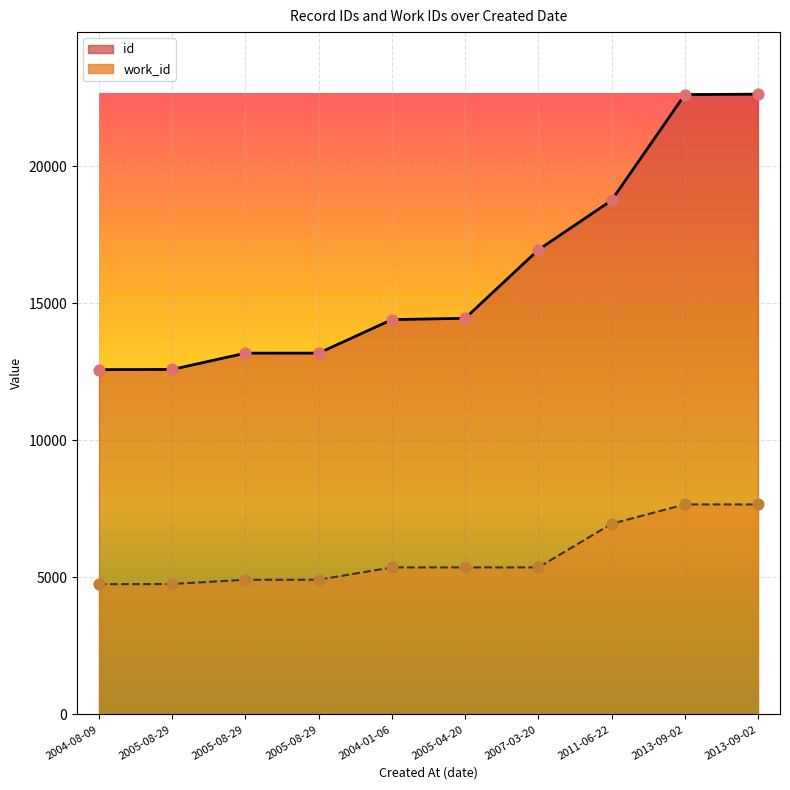

Which series reaches the minimum Y coordinate?

work_id